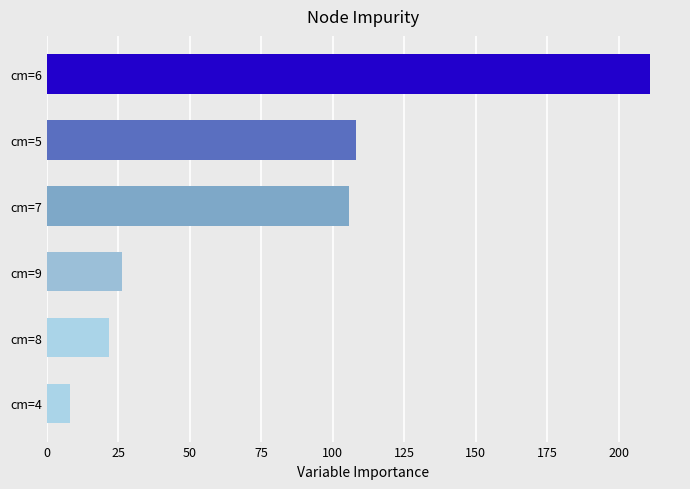

How many data points does each series have?

6